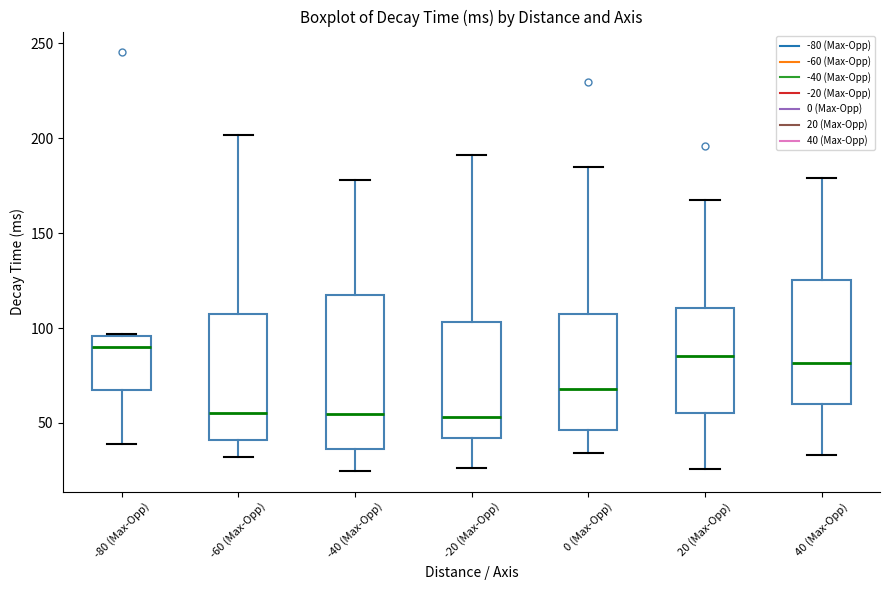

Reading left to right, read every box against the y-axis: the position of its median line, the range the box covers, and the ends of its whiskers. The values are not printed on the chart, so give them approximately, as read against the axis.

-80 (Max-Opp): median 90, box 65 to 95, whiskers 40 to 95
-60 (Max-Opp): median 55, box 40 to 105, whiskers 30 to 200
-40 (Max-Opp): median 55, box 35 to 120, whiskers 25 to 180
-20 (Max-Opp): median 55, box 40 to 105, whiskers 25 to 190
0 (Max-Opp): median 70, box 45 to 105, whiskers 35 to 185
20 (Max-Opp): median 85, box 55 to 110, whiskers 25 to 170
40 (Max-Opp): median 80, box 60 to 125, whiskers 35 to 180